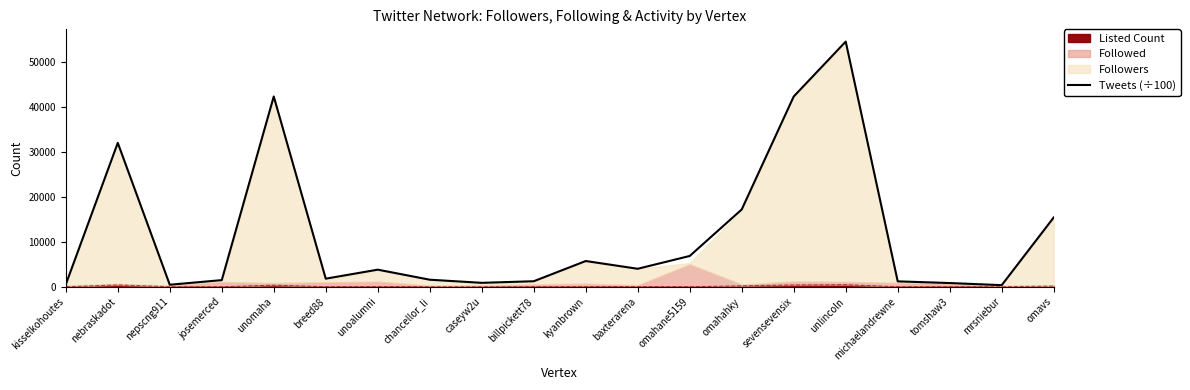

Reading left to right, extract all data points from this chart.

502.4	31953.8	446.5	1473.0	42256.2	1795.0	3795.0	1565.9	870.1	1225.5	5714.3	3993.3	6836.5	17164.2	42250.5	54441.1	1198.5	826.2	356.5	15380.2